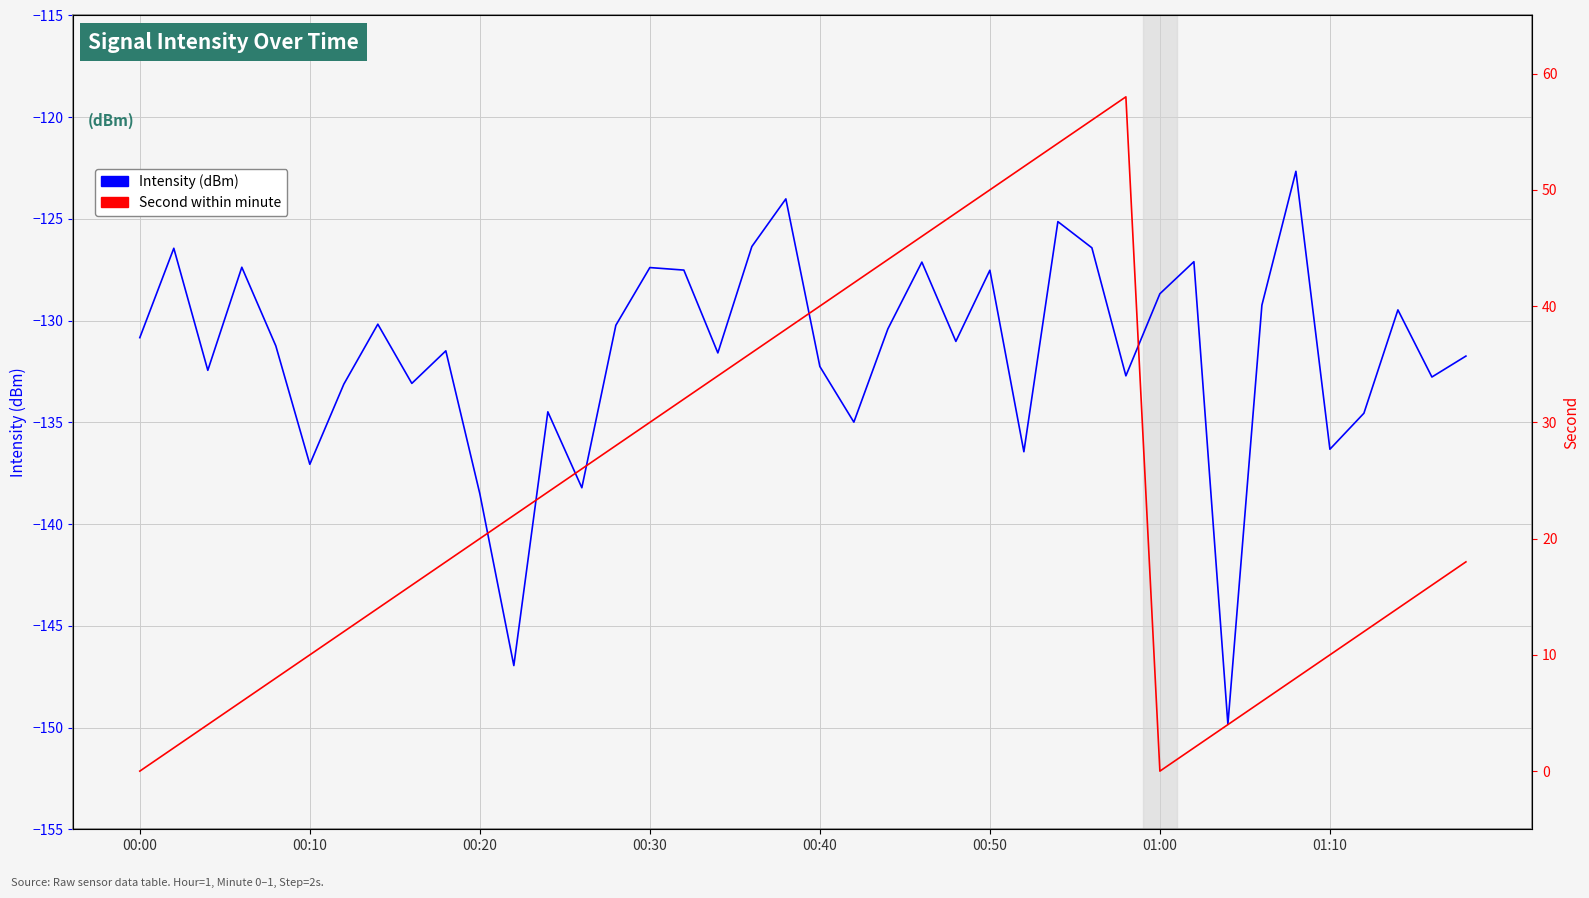

Which category has the lowest value across all series?

32